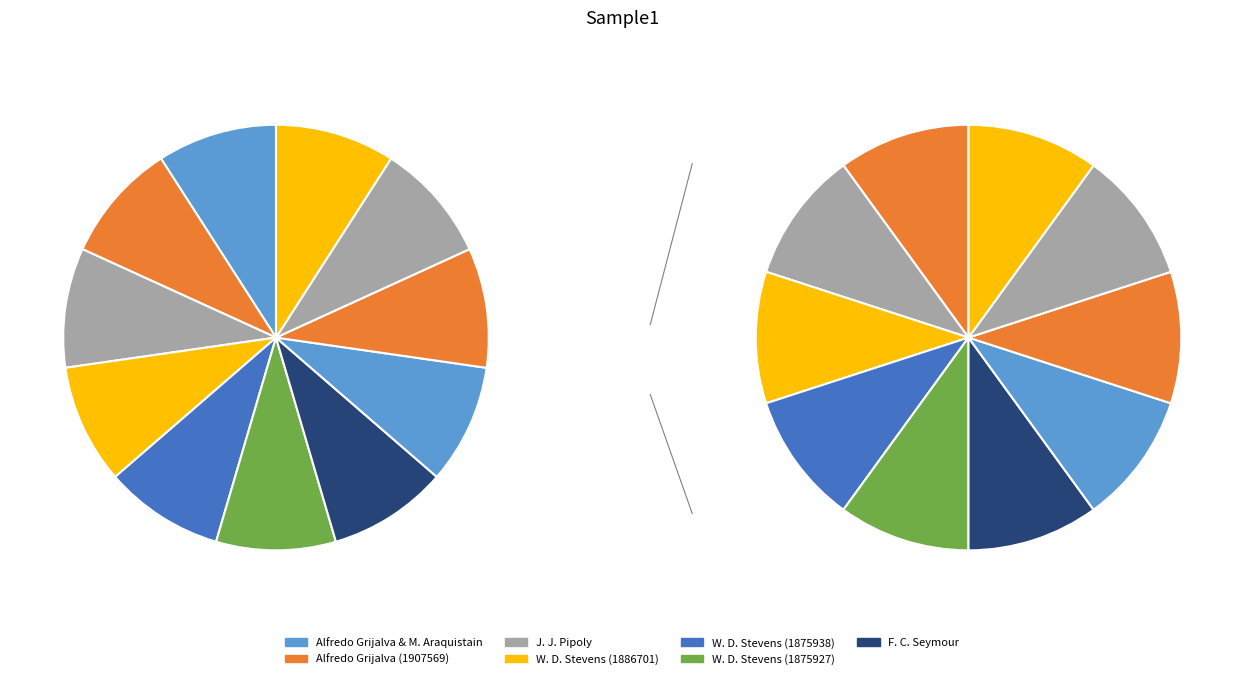

Is there any slice that represents more than half of the pie?

No